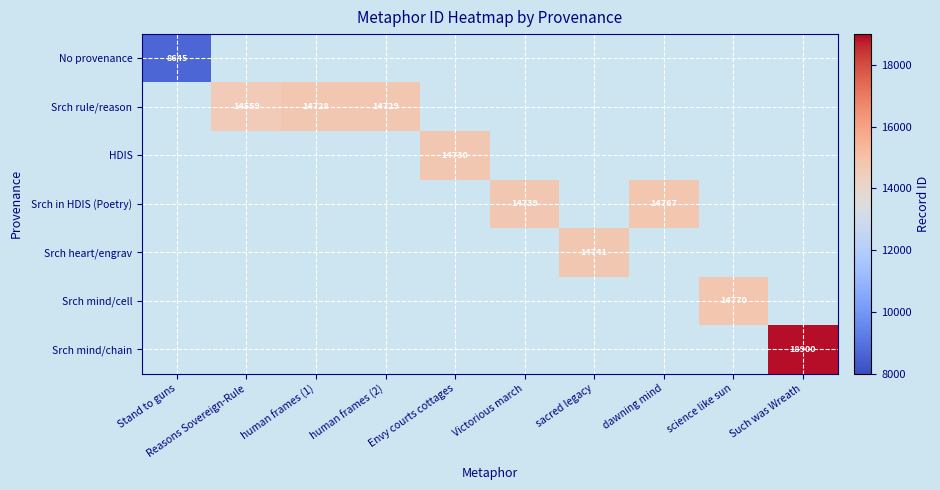

What is the smallest value displayed?

8645.0